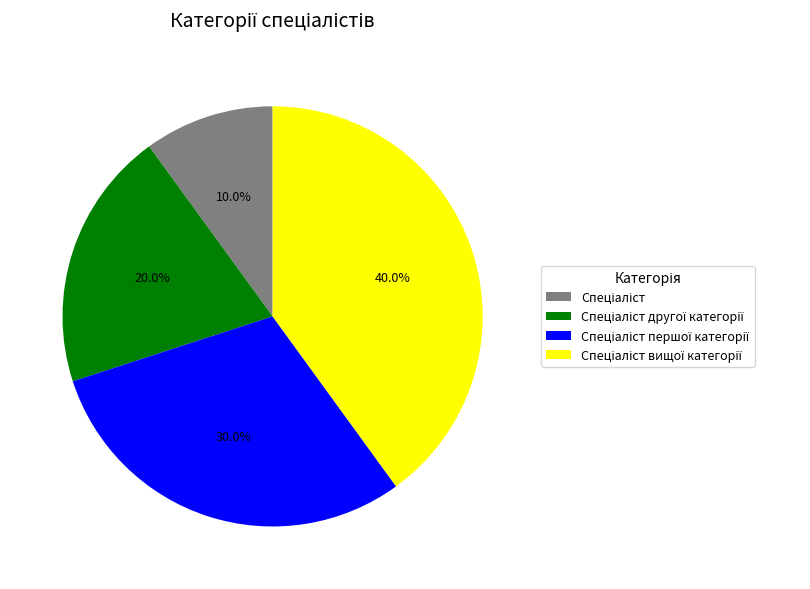

Is there a majority slice in this chart?

No